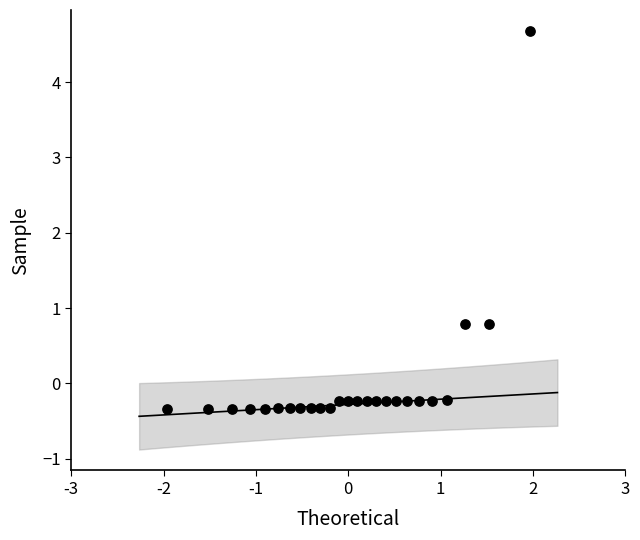

What is the range of Y values (max minus min)?

5.0